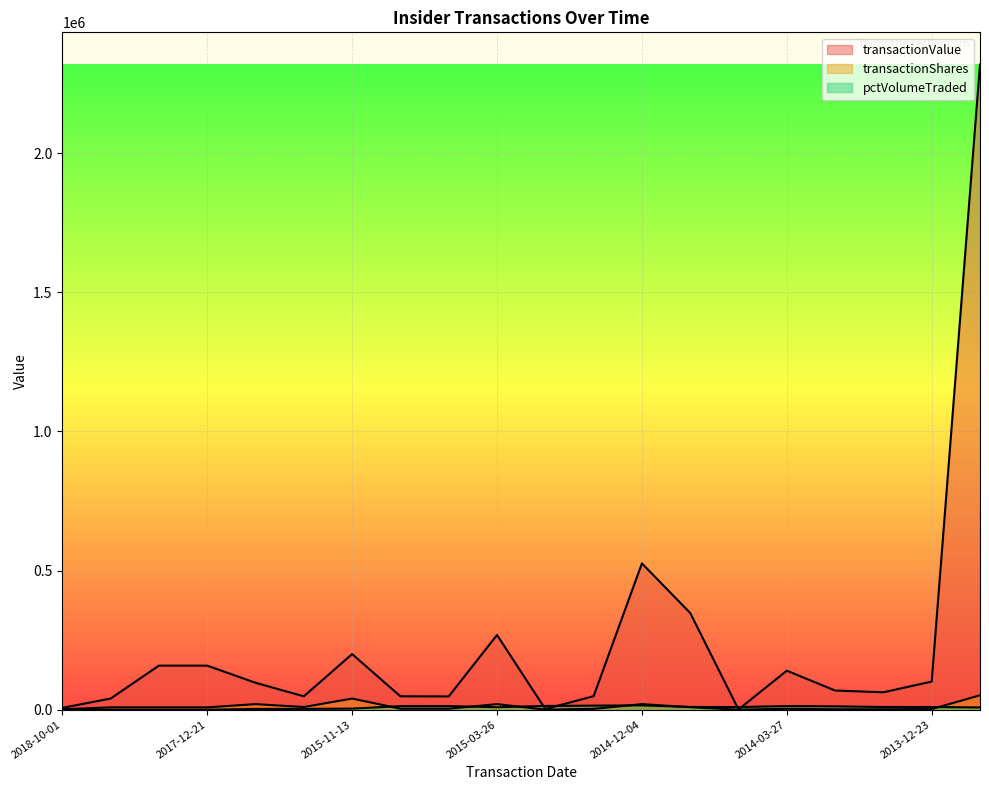

Between 2014-02-27 and 2013-12-23, which is larger?

2013-12-23